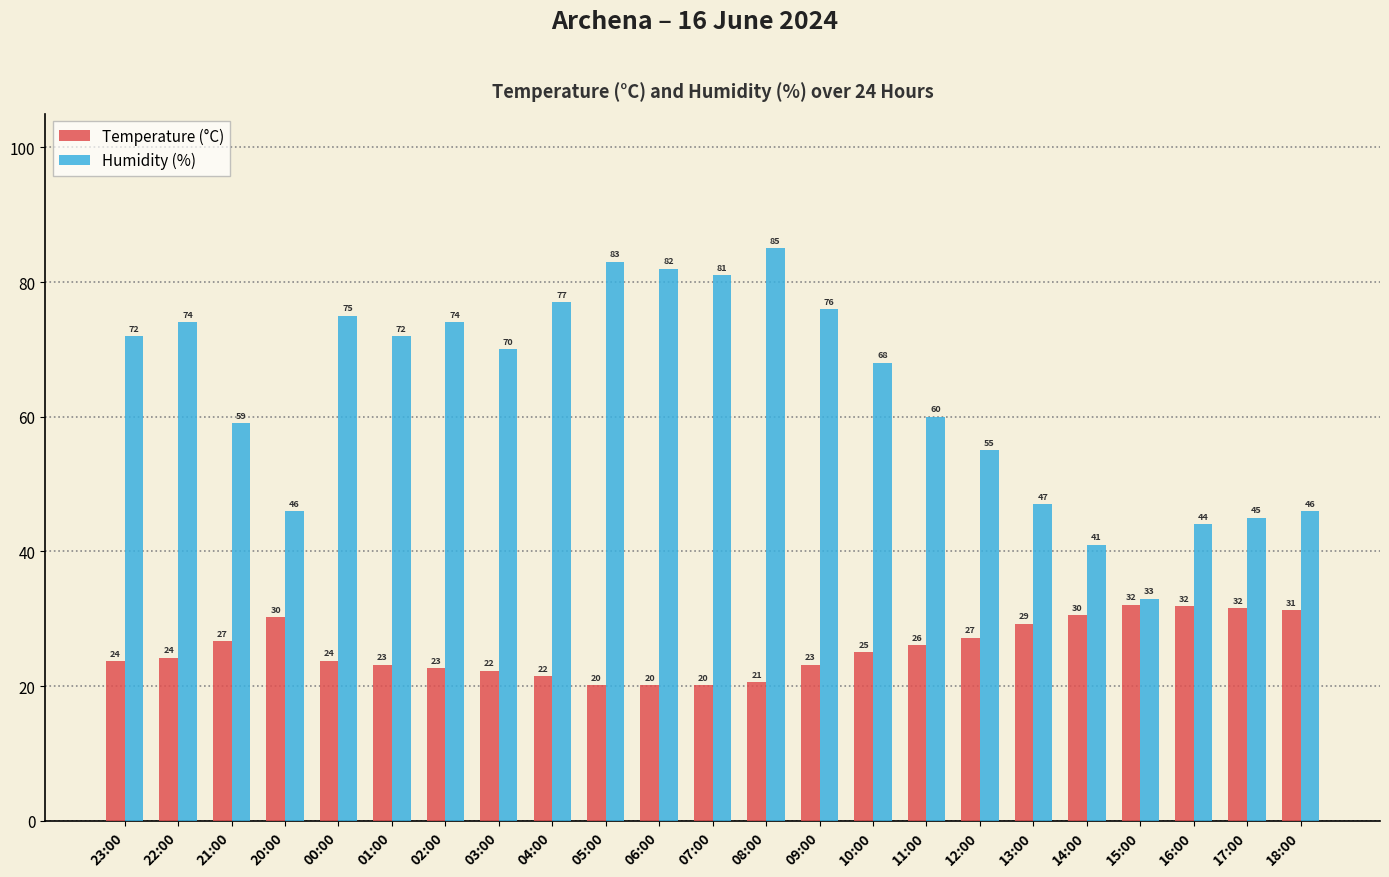

What is the difference between the maximum and second lowest values in the Humidity (%) series?

44.0